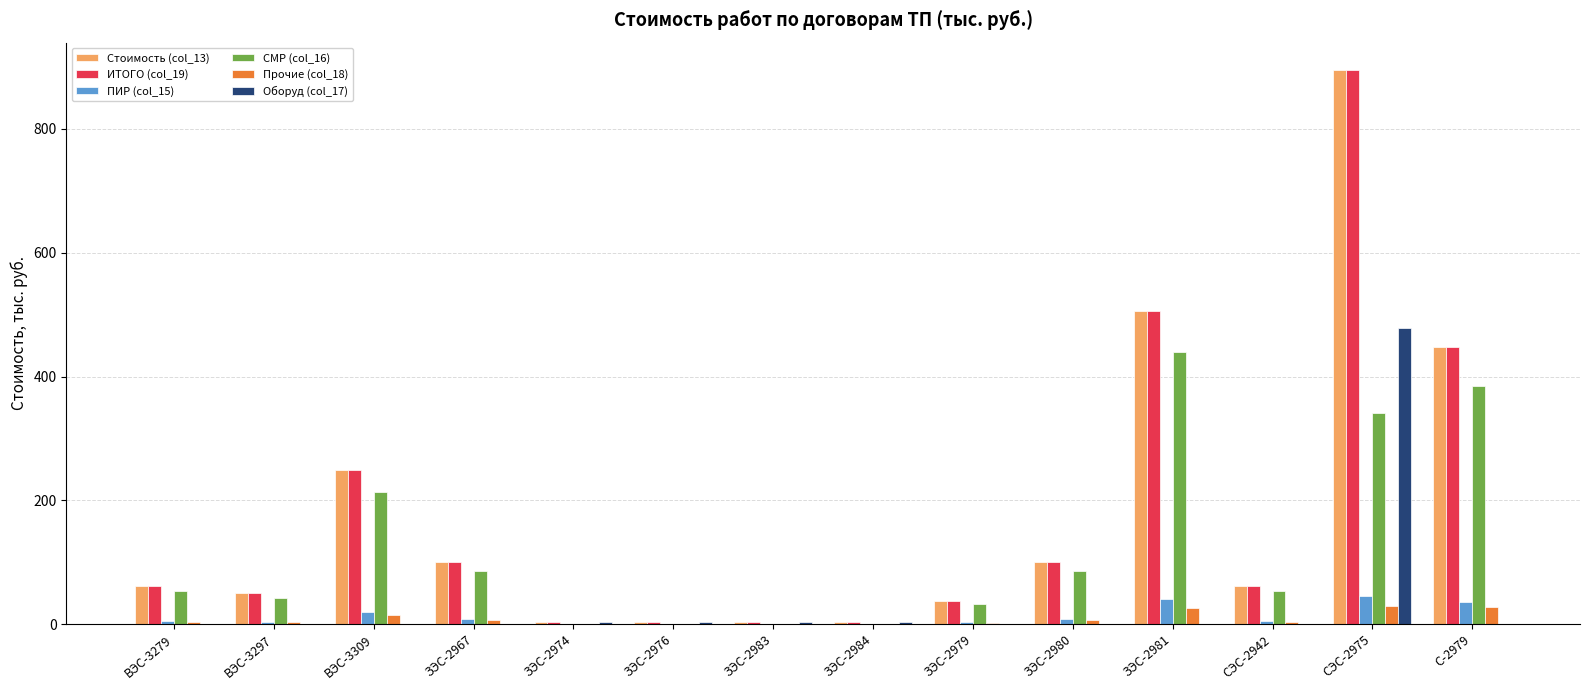

At which category is the sum across all series the highest?

СЭС-2975